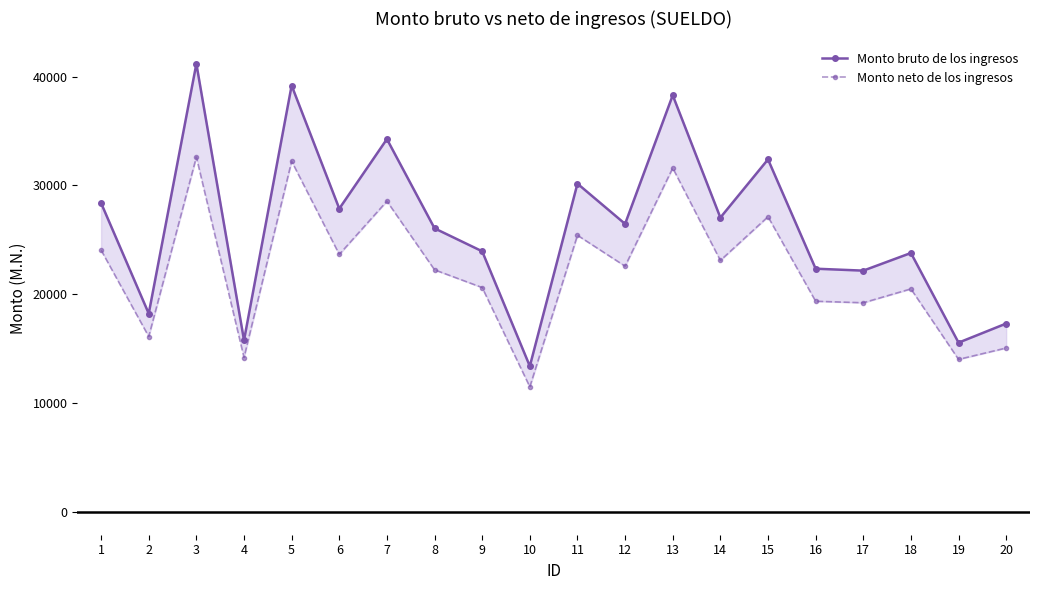

True or false: Monto neto de los ingresos and Monto bruto de los ingresos intersect in this chart.

False